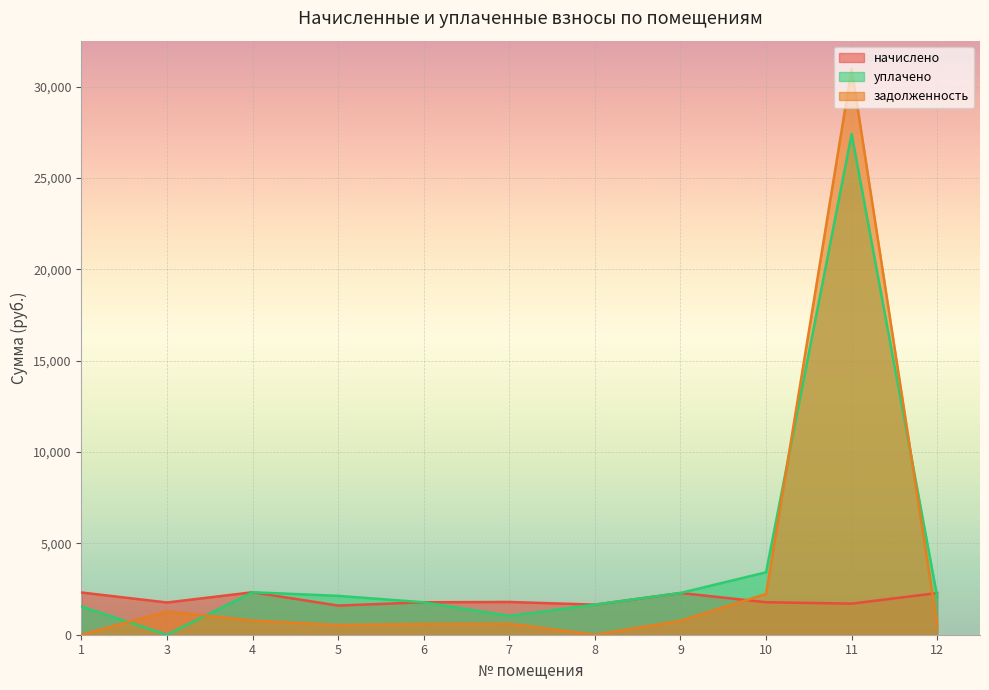

Reading left to right, extract all data points from this chart.

начислено: 2309.6	1763.3	2324.2	1594.7	1774.3	1792.7	1646.0	2283.9	1778.0	1701.0	2280.2
уплачено: 1539.7	0.0	2324.2	2126.3	1774.3	1032.1	1646.0	2283.9	3417.0	27400.0	2068.6
задолженность: 0.0	1275.7	774.8	531.6	591.5	597.6	0.0	761.3	2231.7	30961.4	548.5